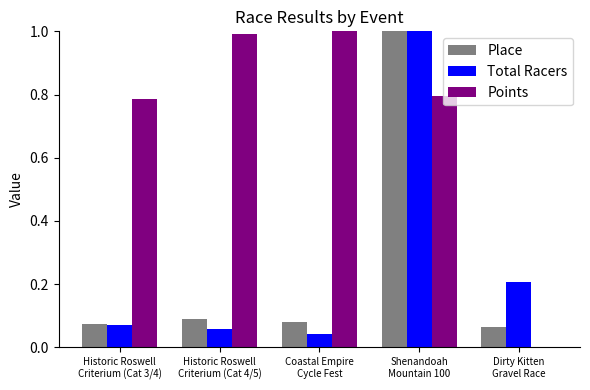

What is the highest value of the Place series?

1.0